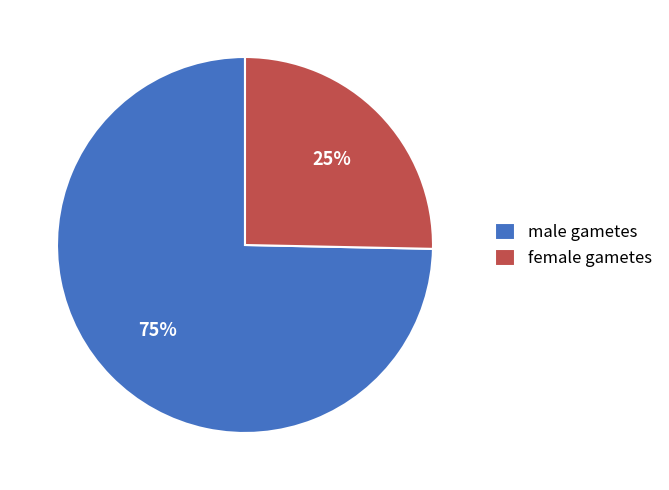

Combined, do male gametes and female gametes account for over 50%?

Yes